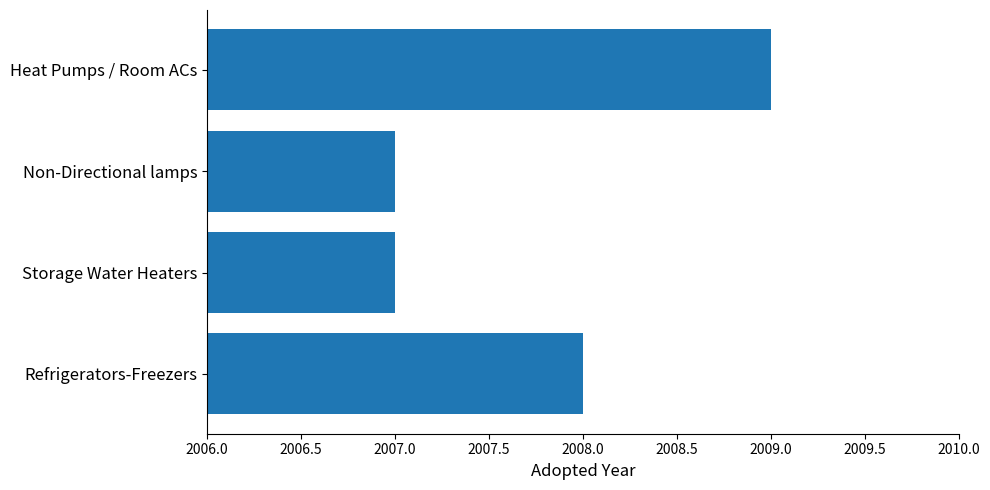

Does the chart contain stacked bars?

No